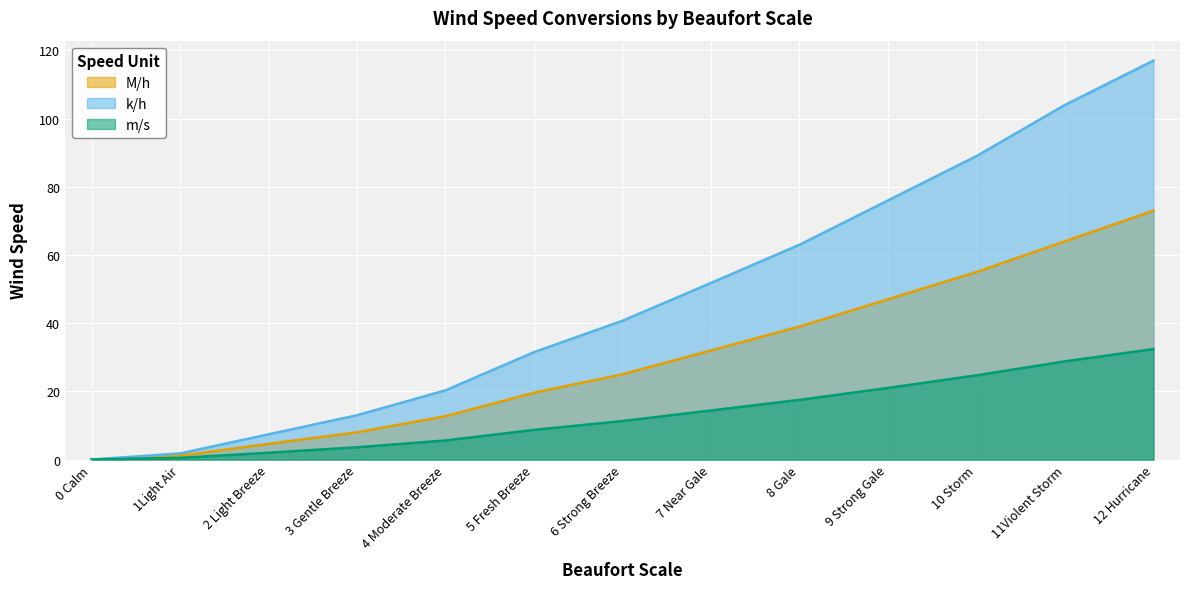

At which category is the sum across all series the highest?

12 Hurricane